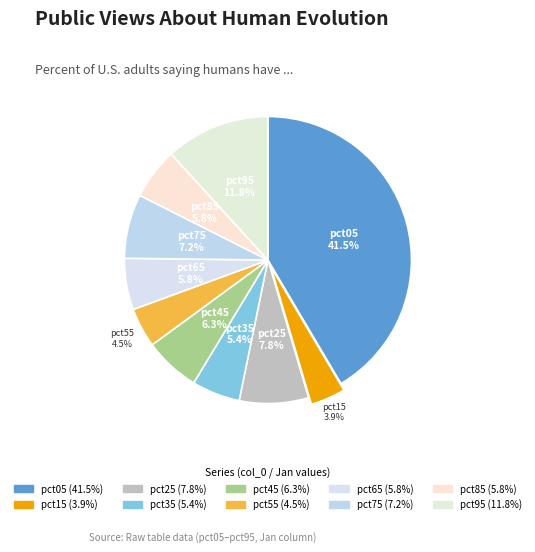

Combined, do pct65 and pct45 account for over 50%?

No